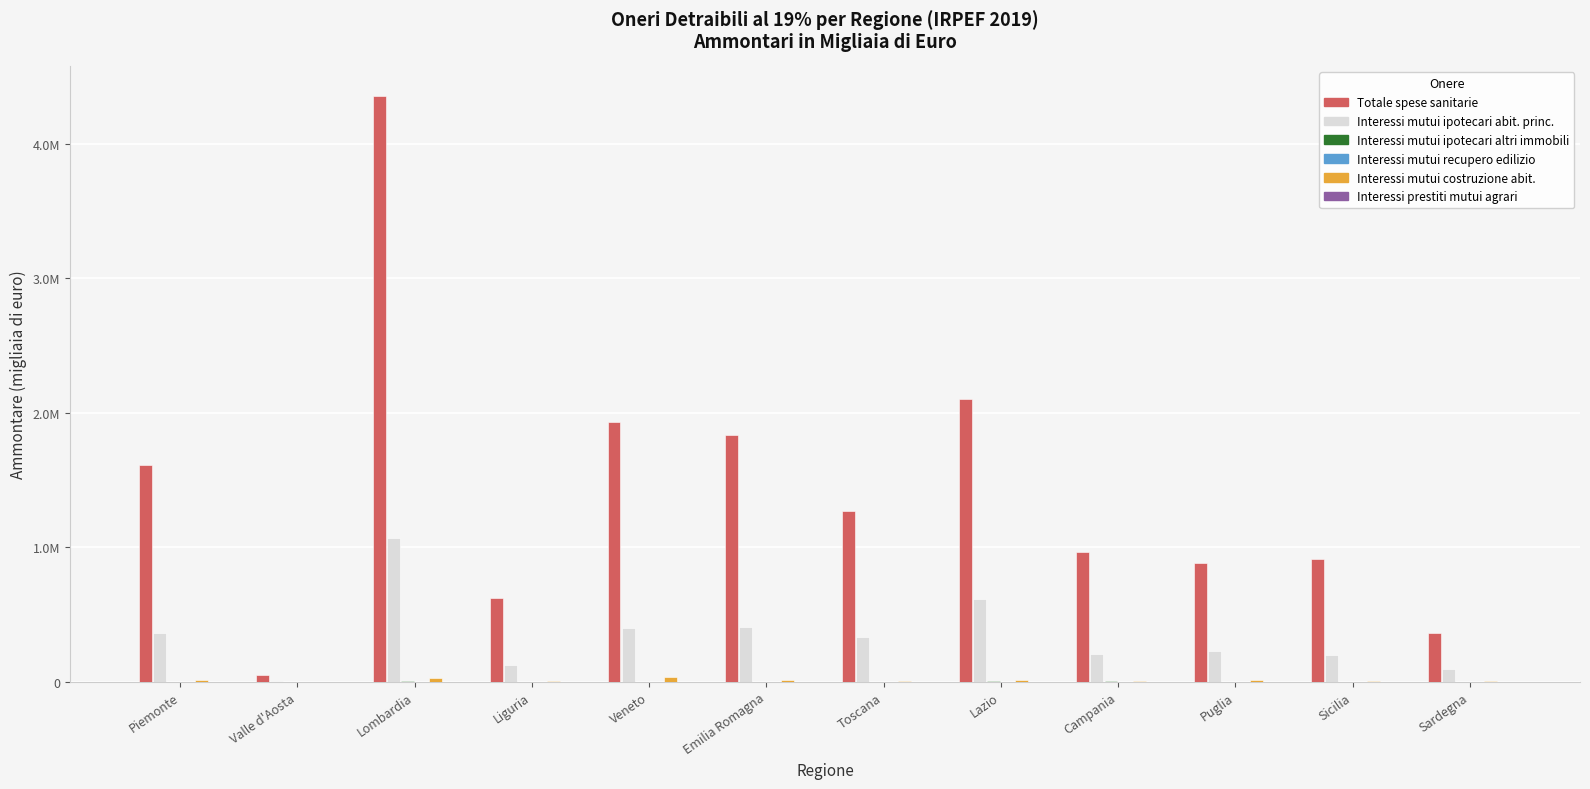

Are the bars horizontal?

No